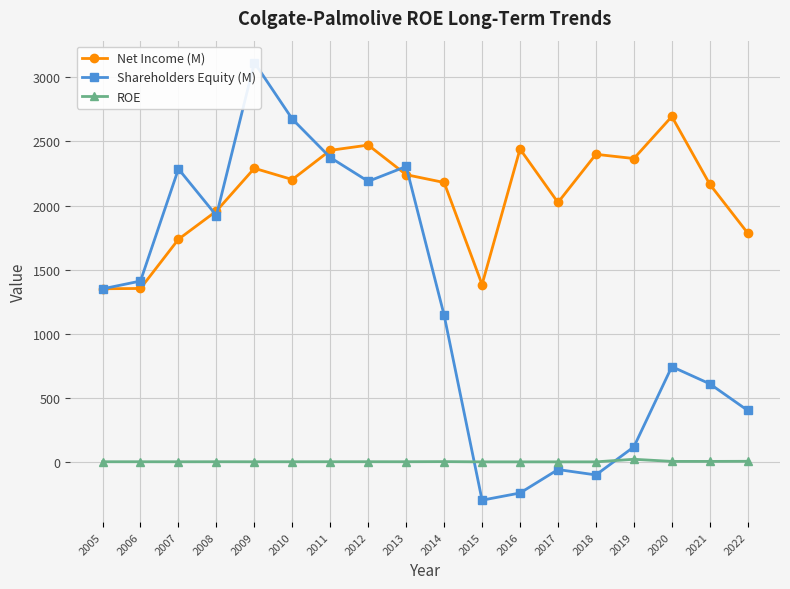

What is the difference between the maximum and minimum values in the Net Income (M) series?

1344.0